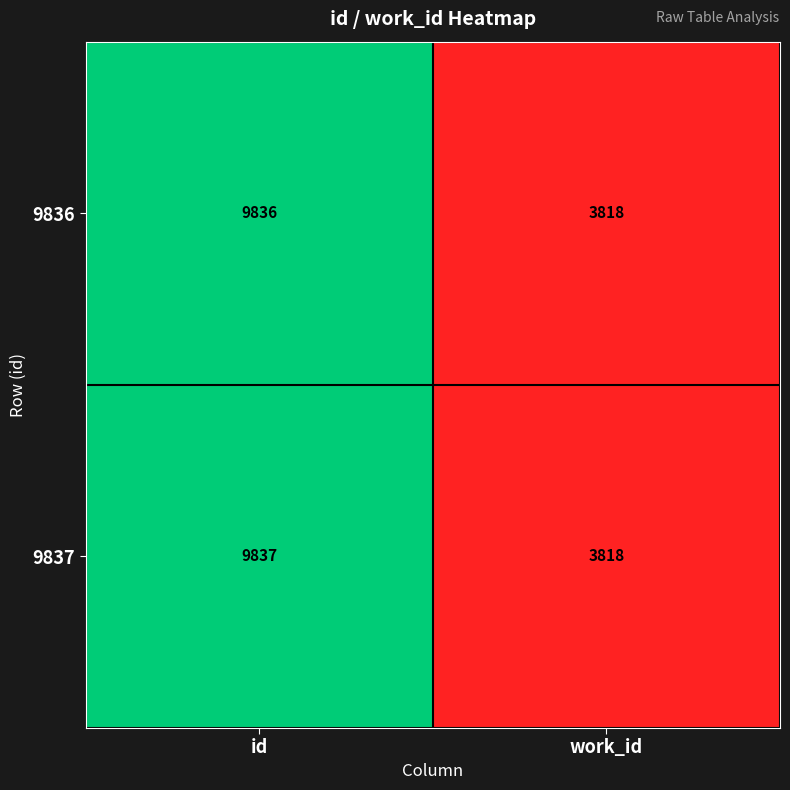

Where is 9837 nearest to the value 6827?

work_id